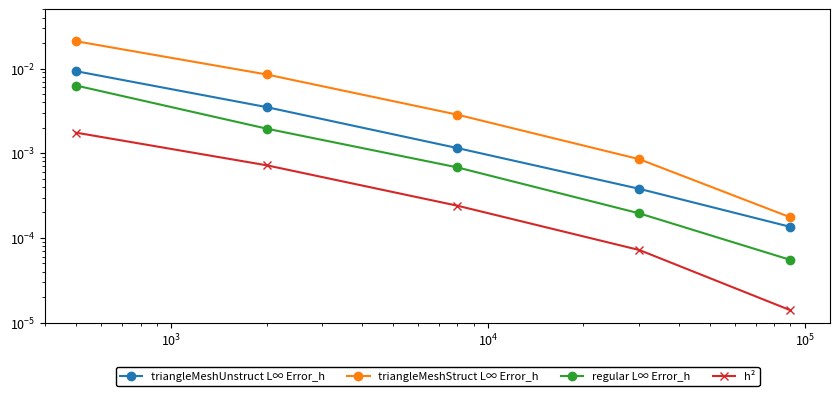

Rank the series by their maximum value, from lowest to highest.

h², regular L∞ Error_h, triangleMeshUnstruct L∞ Error_h, triangleMeshStruct L∞ Error_h